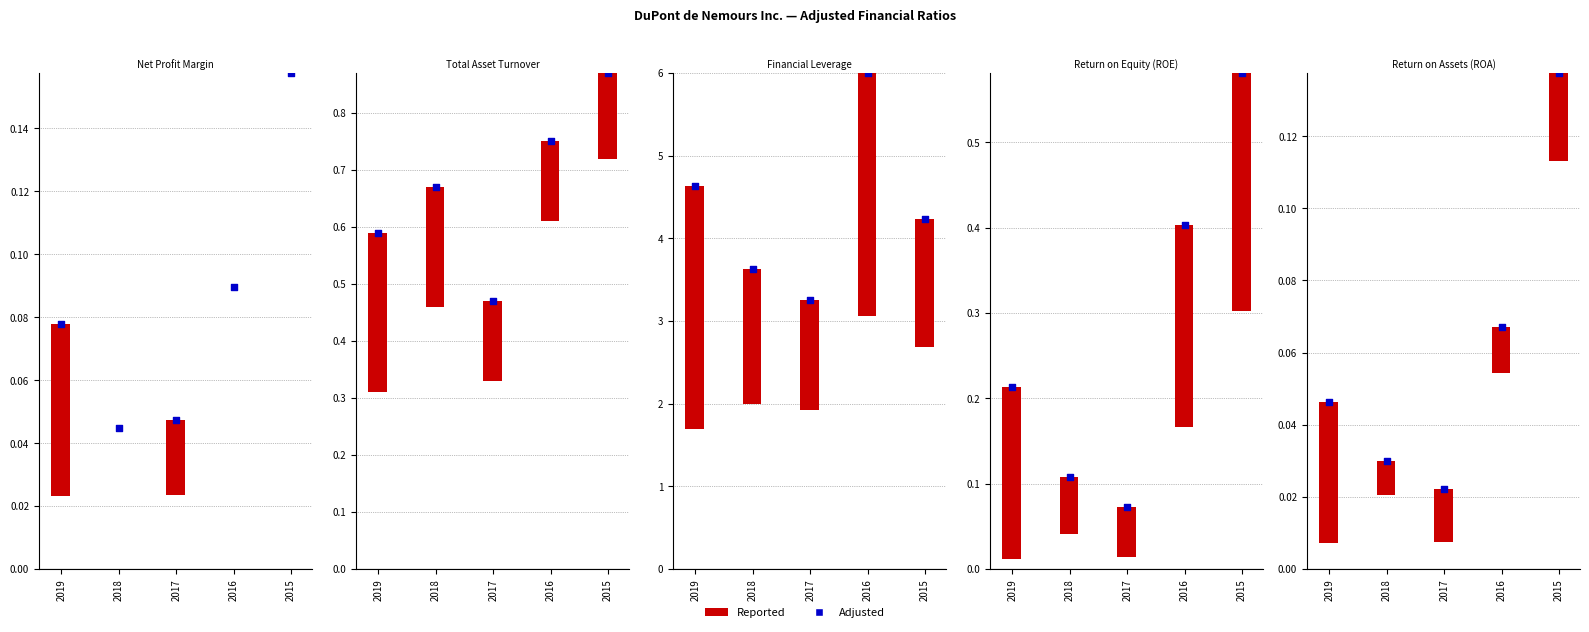

Is the value of Adjusted at 2017 greater than the value of Reported at 2019?

Yes